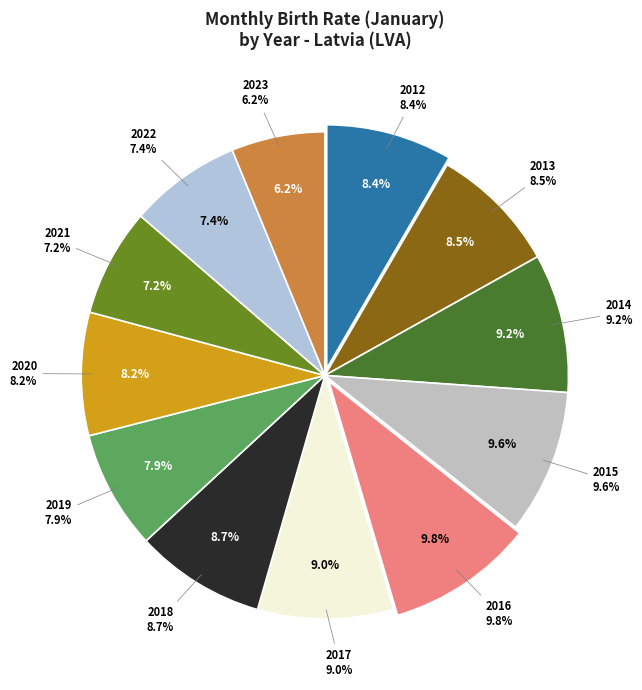

Rank the categories by value from highest to lowest.

2016, 2015, 2014, 2017, 2018, 2013, 2012, 2020, 2019, 2022, 2021, 2023